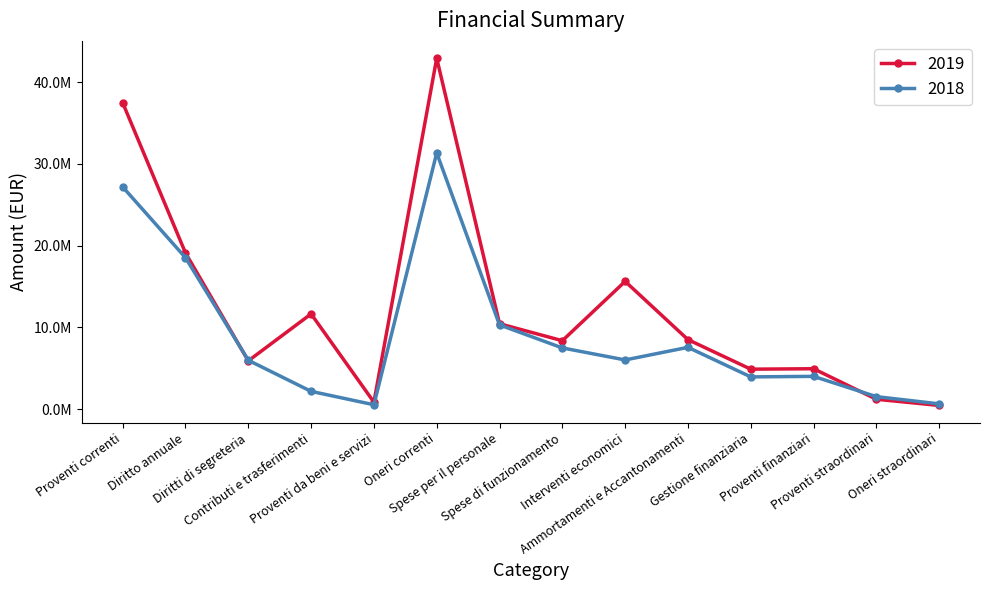

What is the lowest value of the 2018 series?

528122